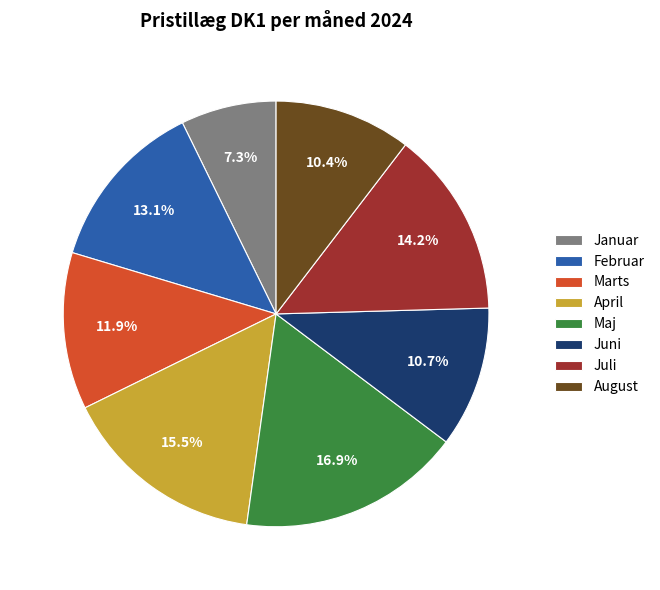

Between April and Januar, which is larger?

April